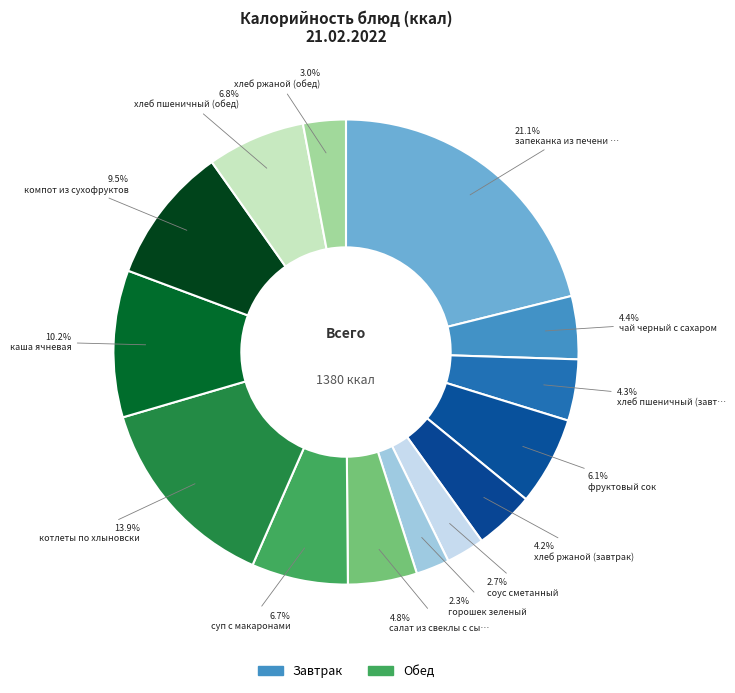

How many segments does this pie chart have?

14